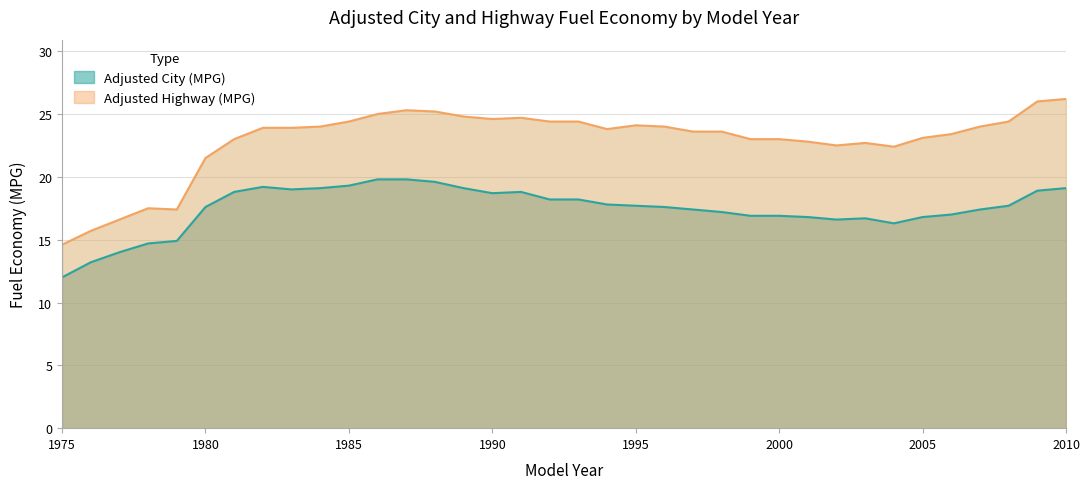

Between 2009 and 1983, which is larger?

1983